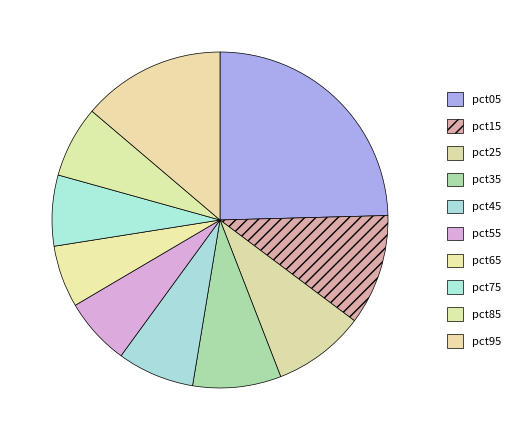

Is it true that pct95 is 14% of the pie?

True